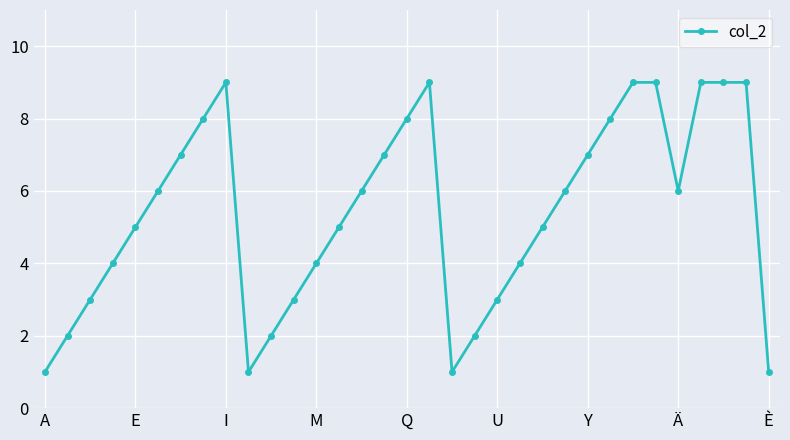

True or false: there are more than 1 points higher than both neighbors.

True